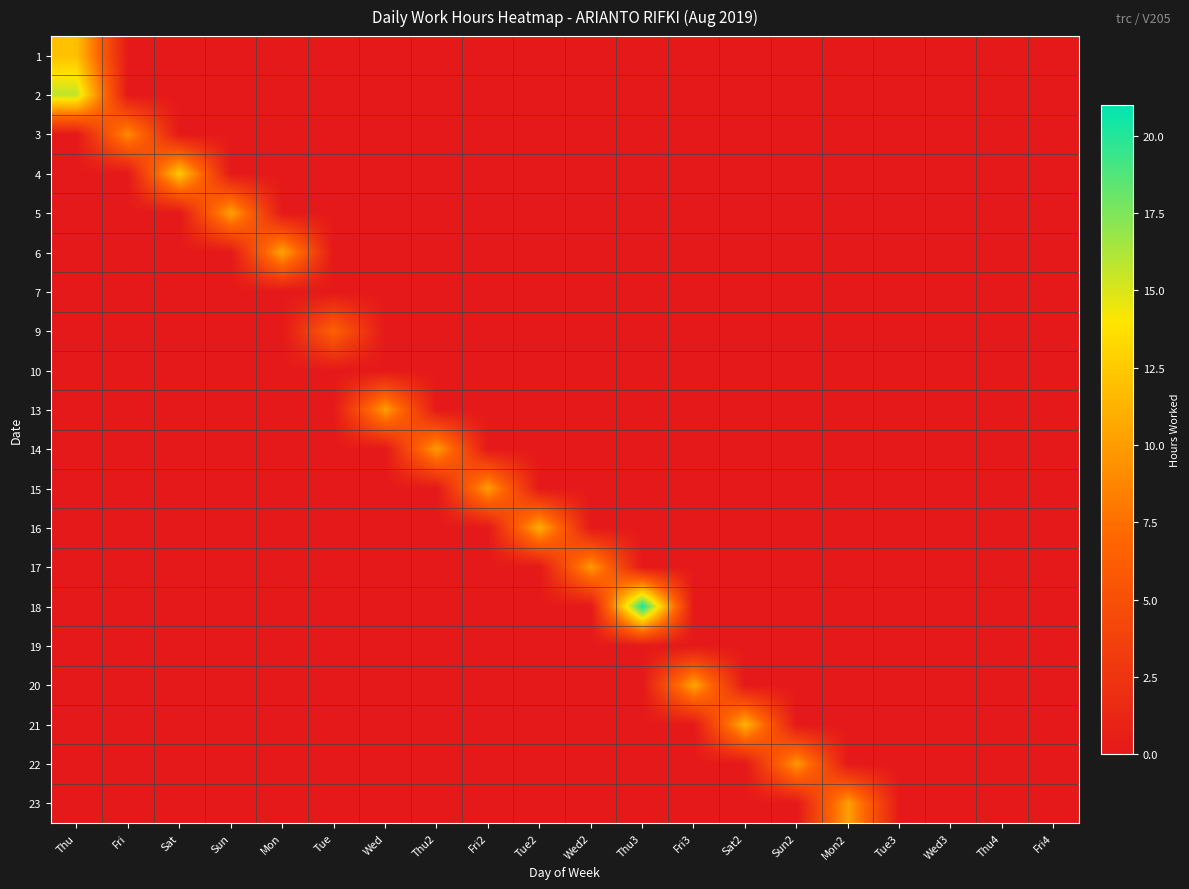

Reading left to right, what are all the values shown in this chart?

1: Thu=12.0	Fri=0.0	Sat=0.0	Sun=0.0	Mon=0.0	Tue=0.0	Wed=0.0	Thu2=0.0	Fri2=0.0	Tue2=0.0	Wed2=0.0	Thu3=0.0	Fri3=0.0	Sat2=0.0	Sun2=0.0	Mon2=0.0	Tue3=0.0	Wed3=0.0	Thu4=0.0	Fri4=0.0
2: Thu=15.8	Fri=0.0	Sat=0.0	Sun=0.0	Mon=0.0	Tue=0.0	Wed=0.0	Thu2=0.0	Fri2=0.0	Tue2=0.0	Wed2=0.0	Thu3=0.0	Fri3=0.0	Sat2=0.0	Sun2=0.0	Mon2=0.0	Tue3=0.0	Wed3=0.0	Thu4=0.0	Fri4=0.0
3: Thu=0.0	Fri=9.1	Sat=0.0	Sun=0.0	Mon=0.0	Tue=0.0	Wed=0.0	Thu2=0.0	Fri2=0.0	Tue2=0.0	Wed2=0.0	Thu3=0.0	Fri3=0.0	Sat2=0.0	Sun2=0.0	Mon2=0.0	Tue3=0.0	Wed3=0.0	Thu4=0.0	Fri4=0.0
4: Thu=0.0	Fri=0.0	Sat=12.5	Sun=0.0	Mon=0.0	Tue=0.0	Wed=0.0	Thu2=0.0	Fri2=0.0	Tue2=0.0	Wed2=0.0	Thu3=0.0	Fri3=0.0	Sat2=0.0	Sun2=0.0	Mon2=0.0	Tue3=0.0	Wed3=0.0	Thu4=0.0	Fri4=0.0
5: Thu=0.0	Fri=0.0	Sat=0.0	Sun=10.3	Mon=0.0	Tue=0.0	Wed=0.0	Thu2=0.0	Fri2=0.0	Tue2=0.0	Wed2=0.0	Thu3=0.0	Fri3=0.0	Sat2=0.0	Sun2=0.0	Mon2=0.0	Tue3=0.0	Wed3=0.0	Thu4=0.0	Fri4=0.0
6: Thu=0.0	Fri=0.0	Sat=0.0	Sun=0.0	Mon=10.5	Tue=0.0	Wed=0.0	Thu2=0.0	Fri2=0.0	Tue2=0.0	Wed2=0.0	Thu3=0.0	Fri3=0.0	Sat2=0.0	Sun2=0.0	Mon2=0.0	Tue3=0.0	Wed3=0.0	Thu4=0.0	Fri4=0.0
7: Thu=0.0	Fri=0.0	Sat=0.0	Sun=0.0	Mon=0.0	Tue=0.0	Wed=0.0	Thu2=0.0	Fri2=0.0	Tue2=0.0	Wed2=0.0	Thu3=0.0	Fri3=0.0	Sat2=0.0	Sun2=0.0	Mon2=0.0	Tue3=0.0	Wed3=0.0	Thu4=0.0	Fri4=0.0
9: Thu=0.0	Fri=0.0	Sat=0.0	Sun=0.0	Mon=0.0	Tue=6.5	Wed=0.0	Thu2=0.0	Fri2=0.0	Tue2=0.0	Wed2=0.0	Thu3=0.0	Fri3=0.0	Sat2=0.0	Sun2=0.0	Mon2=0.0	Tue3=0.0	Wed3=0.0	Thu4=0.0	Fri4=0.0
10: Thu=0.0	Fri=0.0	Sat=0.0	Sun=0.0	Mon=0.0	Tue=0.0	Wed=0.0	Thu2=0.0	Fri2=0.0	Tue2=0.0	Wed2=0.0	Thu3=0.0	Fri3=0.0	Sat2=0.0	Sun2=0.0	Mon2=0.0	Tue3=0.0	Wed3=0.0	Thu4=0.0	Fri4=0.0
13: Thu=0.0	Fri=0.0	Sat=0.0	Sun=0.0	Mon=0.0	Tue=0.0	Wed=10.1	Thu2=0.0	Fri2=0.0	Tue2=0.0	Wed2=0.0	Thu3=0.0	Fri3=0.0	Sat2=0.0	Sun2=0.0	Mon2=0.0	Tue3=0.0	Wed3=0.0	Thu4=0.0	Fri4=0.0
14: Thu=0.0	Fri=0.0	Sat=0.0	Sun=0.0	Mon=0.0	Tue=0.0	Wed=0.0	Thu2=9.9	Fri2=0.0	Tue2=0.0	Wed2=0.0	Thu3=0.0	Fri3=0.0	Sat2=0.0	Sun2=0.0	Mon2=0.0	Tue3=0.0	Wed3=0.0	Thu4=0.0	Fri4=0.0
15: Thu=0.0	Fri=0.0	Sat=0.0	Sun=0.0	Mon=0.0	Tue=0.0	Wed=0.0	Thu2=0.0	Fri2=10.0	Tue2=0.0	Wed2=0.0	Thu3=0.0	Fri3=0.0	Sat2=0.0	Sun2=0.0	Mon2=0.0	Tue3=0.0	Wed3=0.0	Thu4=0.0	Fri4=0.0
16: Thu=0.0	Fri=0.0	Sat=0.0	Sun=0.0	Mon=0.0	Tue=0.0	Wed=0.0	Thu2=0.0	Fri2=0.0	Tue2=11.0	Wed2=0.0	Thu3=0.0	Fri3=0.0	Sat2=0.0	Sun2=0.0	Mon2=0.0	Tue3=0.0	Wed3=0.0	Thu4=0.0	Fri4=0.0
17: Thu=0.0	Fri=0.0	Sat=0.0	Sun=0.0	Mon=0.0	Tue=0.0	Wed=0.0	Thu2=0.0	Fri2=0.0	Tue2=0.0	Wed2=9.8	Thu3=0.0	Fri3=0.0	Sat2=0.0	Sun2=0.0	Mon2=0.0	Tue3=0.0	Wed3=0.0	Thu4=0.0	Fri4=0.0
18: Thu=0.0	Fri=0.0	Sat=0.0	Sun=0.0	Mon=0.0	Tue=0.0	Wed=0.0	Thu2=0.0	Fri2=0.0	Tue2=0.0	Wed2=0.0	Thu3=20.4	Fri3=0.0	Sat2=0.0	Sun2=0.0	Mon2=0.0	Tue3=0.0	Wed3=0.0	Thu4=0.0	Fri4=0.0
19: Thu=0.0	Fri=0.0	Sat=0.0	Sun=0.0	Mon=0.0	Tue=0.0	Wed=0.0	Thu2=0.0	Fri2=0.0	Tue2=0.0	Wed2=0.0	Thu3=0.0	Fri3=0.0	Sat2=0.0	Sun2=0.0	Mon2=0.0	Tue3=0.0	Wed3=0.0	Thu4=0.0	Fri4=0.0
20: Thu=0.0	Fri=0.0	Sat=0.0	Sun=0.0	Mon=0.0	Tue=0.0	Wed=0.0	Thu2=0.0	Fri2=0.0	Tue2=0.0	Wed2=0.0	Thu3=0.0	Fri3=10.5	Sat2=0.0	Sun2=0.0	Mon2=0.0	Tue3=0.0	Wed3=0.0	Thu4=0.0	Fri4=0.0
21: Thu=0.0	Fri=0.0	Sat=0.0	Sun=0.0	Mon=0.0	Tue=0.0	Wed=0.0	Thu2=0.0	Fri2=0.0	Tue2=0.0	Wed2=0.0	Thu3=0.0	Fri3=0.0	Sat2=11.2	Sun2=0.0	Mon2=0.0	Tue3=0.0	Wed3=0.0	Thu4=0.0	Fri4=0.0
22: Thu=0.0	Fri=0.0	Sat=0.0	Sun=0.0	Mon=0.0	Tue=0.0	Wed=0.0	Thu2=0.0	Fri2=0.0	Tue2=0.0	Wed2=0.0	Thu3=0.0	Fri3=0.0	Sat2=0.0	Sun2=9.8	Mon2=0.0	Tue3=0.0	Wed3=0.0	Thu4=0.0	Fri4=0.0
23: Thu=0.0	Fri=0.0	Sat=0.0	Sun=0.0	Mon=0.0	Tue=0.0	Wed=0.0	Thu2=0.0	Fri2=0.0	Tue2=0.0	Wed2=0.0	Thu3=0.0	Fri3=0.0	Sat2=0.0	Sun2=0.0	Mon2=10.2	Tue3=0.0	Wed3=0.0	Thu4=0.0	Fri4=0.0